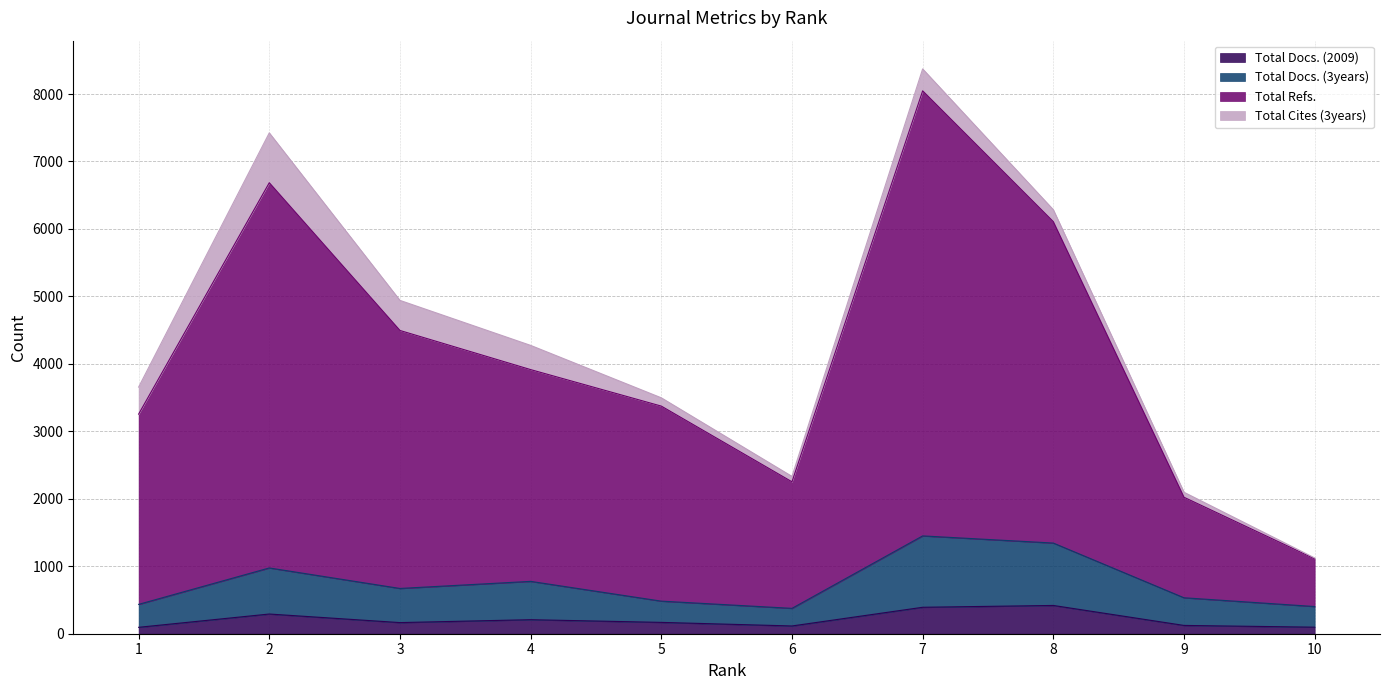

At which category is the sum across all series the highest?

7